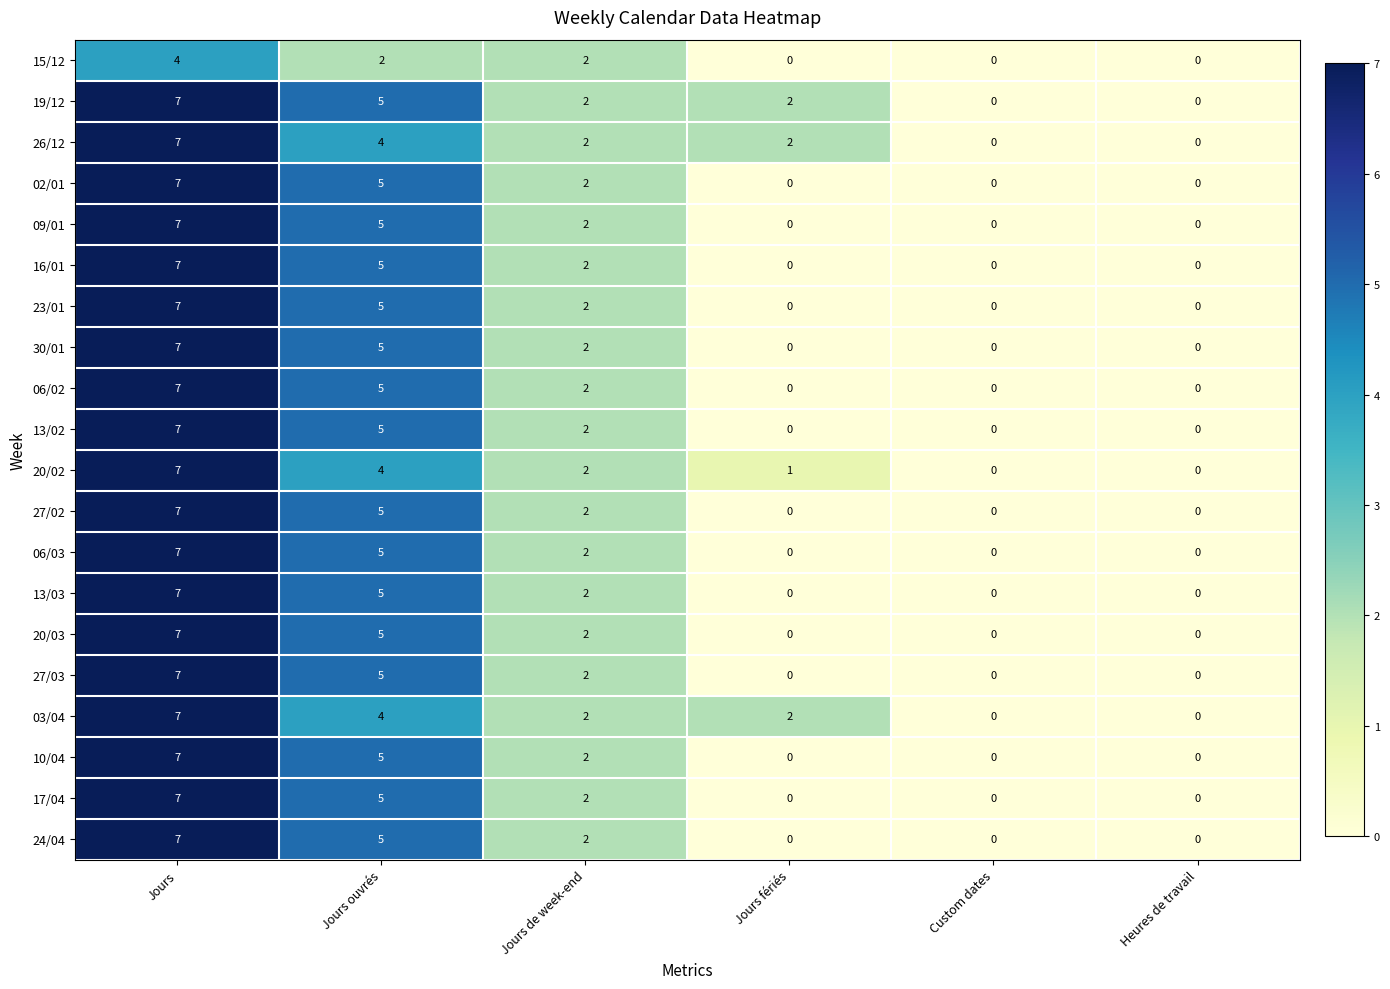

The value of 26/12 at Heures de travail is -5. True or false?

False